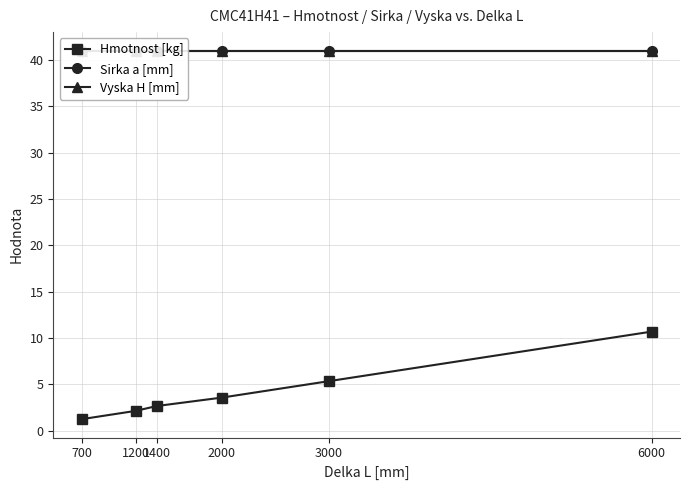

What is the total value across all series at 6000?

92.7